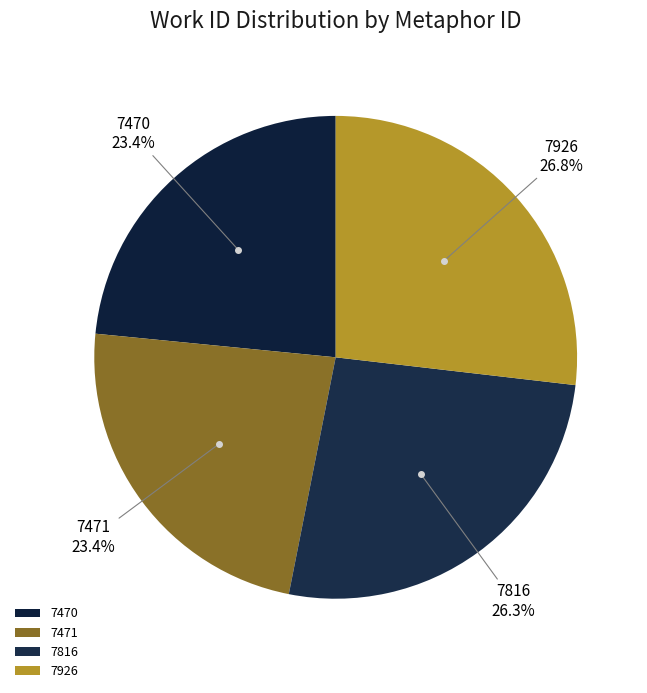

Which has a higher value, 7471 or 7926?

7926